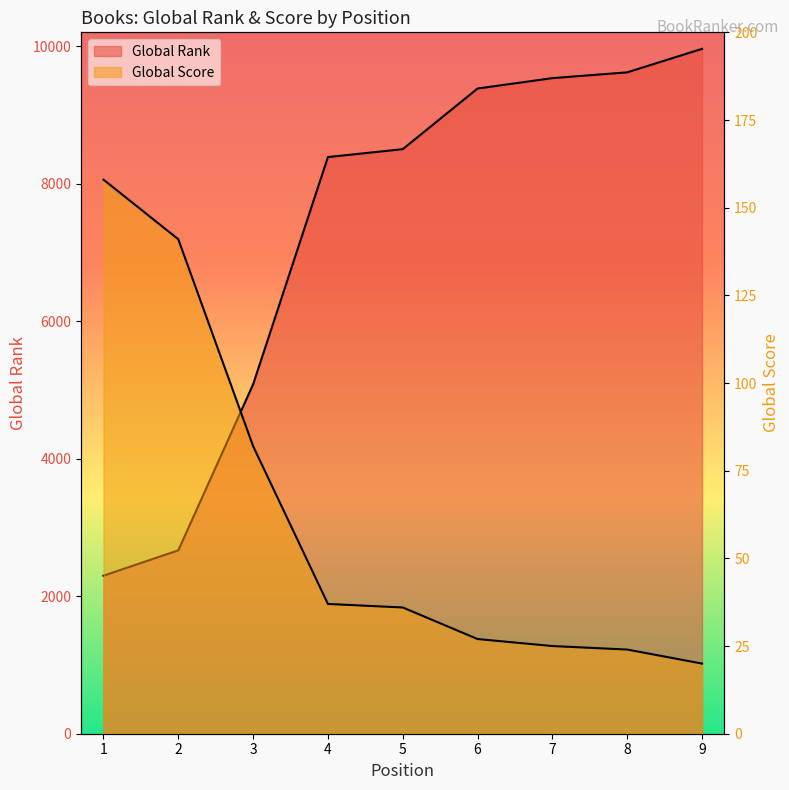

Which series has the largest total across all categories?

Global Rank